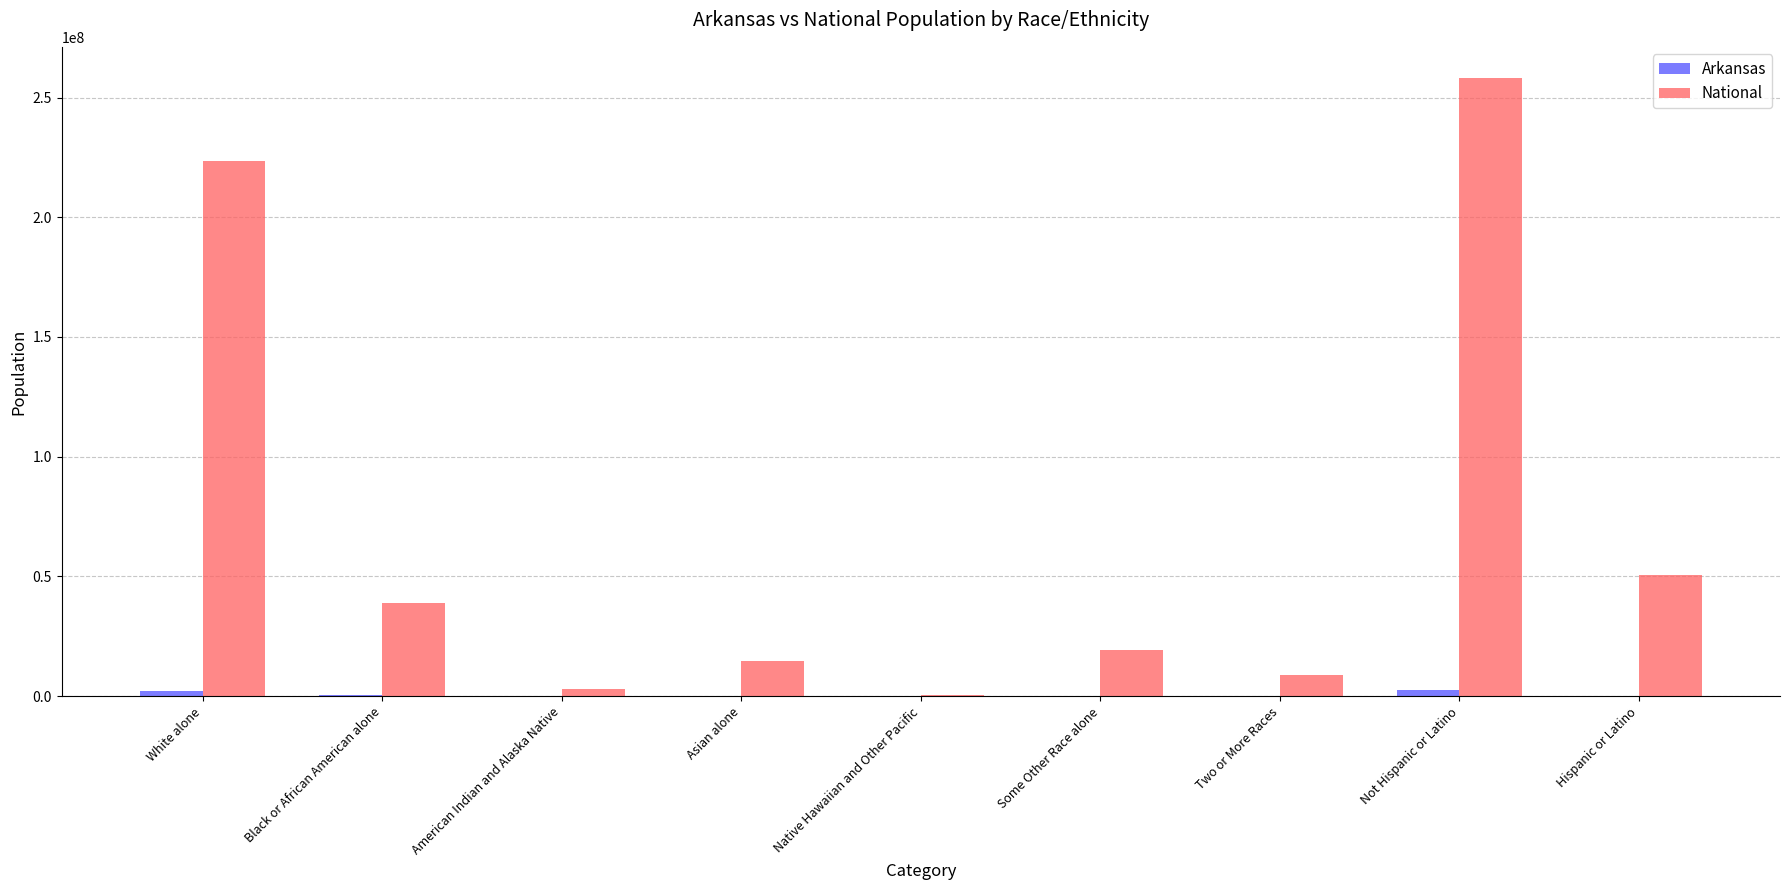

What is the average value of the Arkansas series?

647982